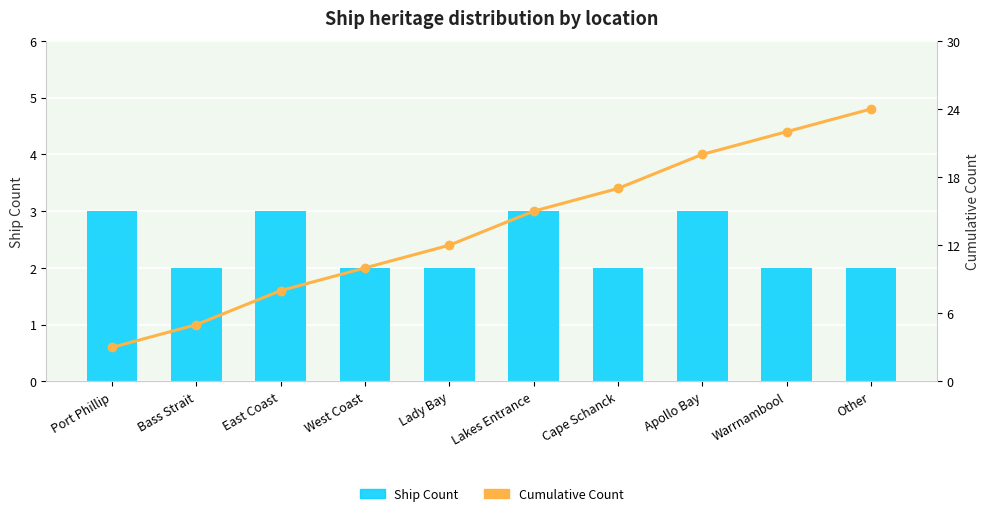

Reading left to right, what are all the values shown in this chart?

Ship Count: 3	2	3	2	2	3	2	3	2	2
Cumulative Count: 3	5	8	10	12	15	17	20	22	24